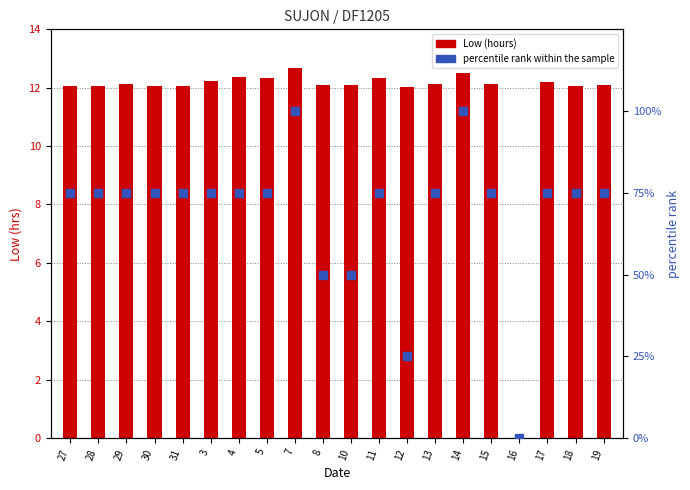

What are all the series names shown in the legend?

Low (hours), percentile rank within the sample